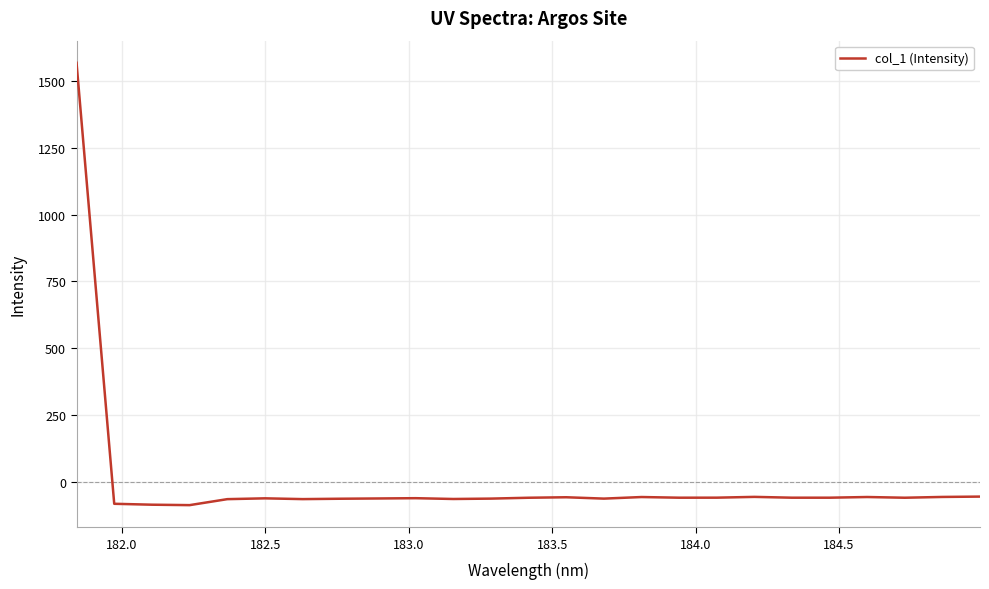

What is the greatest value displayed?

1566.8